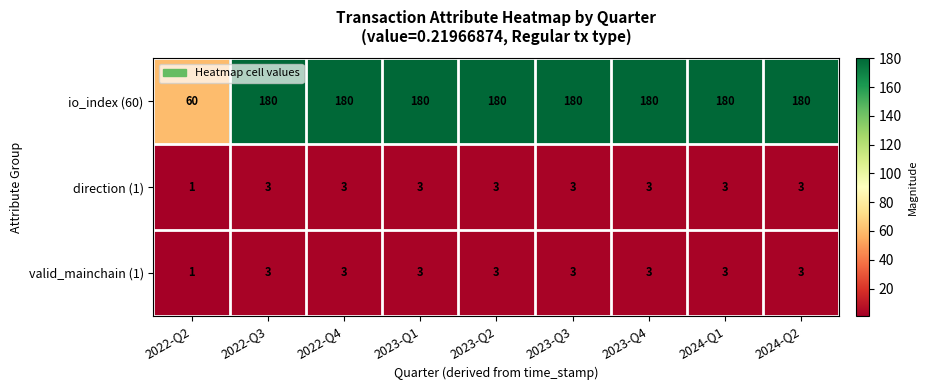

What is the sum of all io_index (60) values?

1500